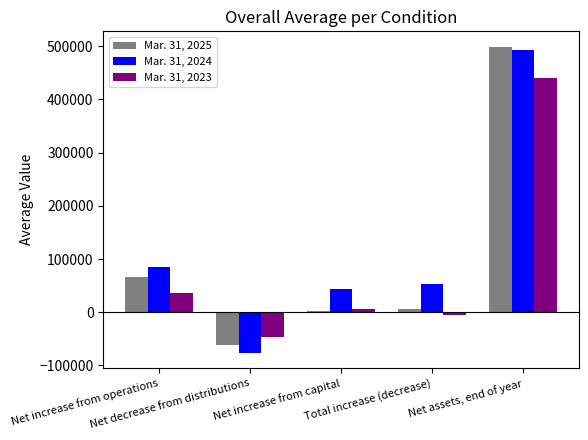

What is the value of the Mar. 31, 2023 bar at the 1st from the left?

35547